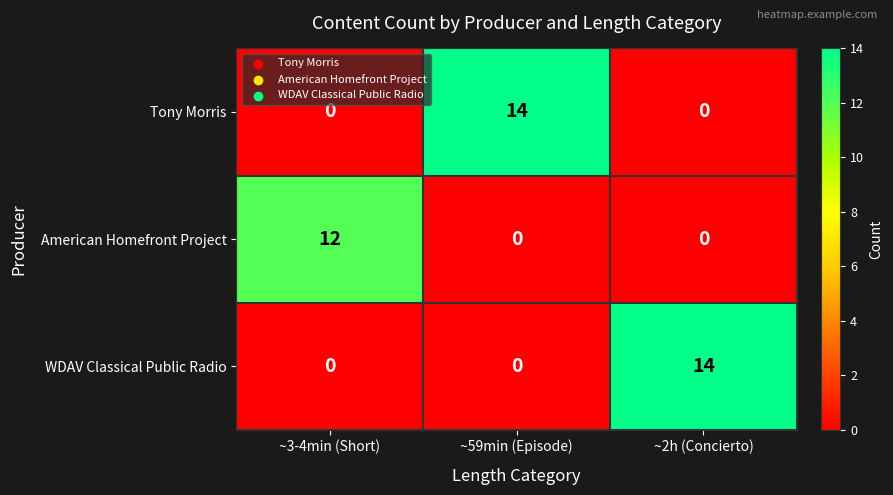

Between ~3-4min (Short) and ~2h (Concierto), which series saw the biggest shift?

WDAV Classical Public Radio